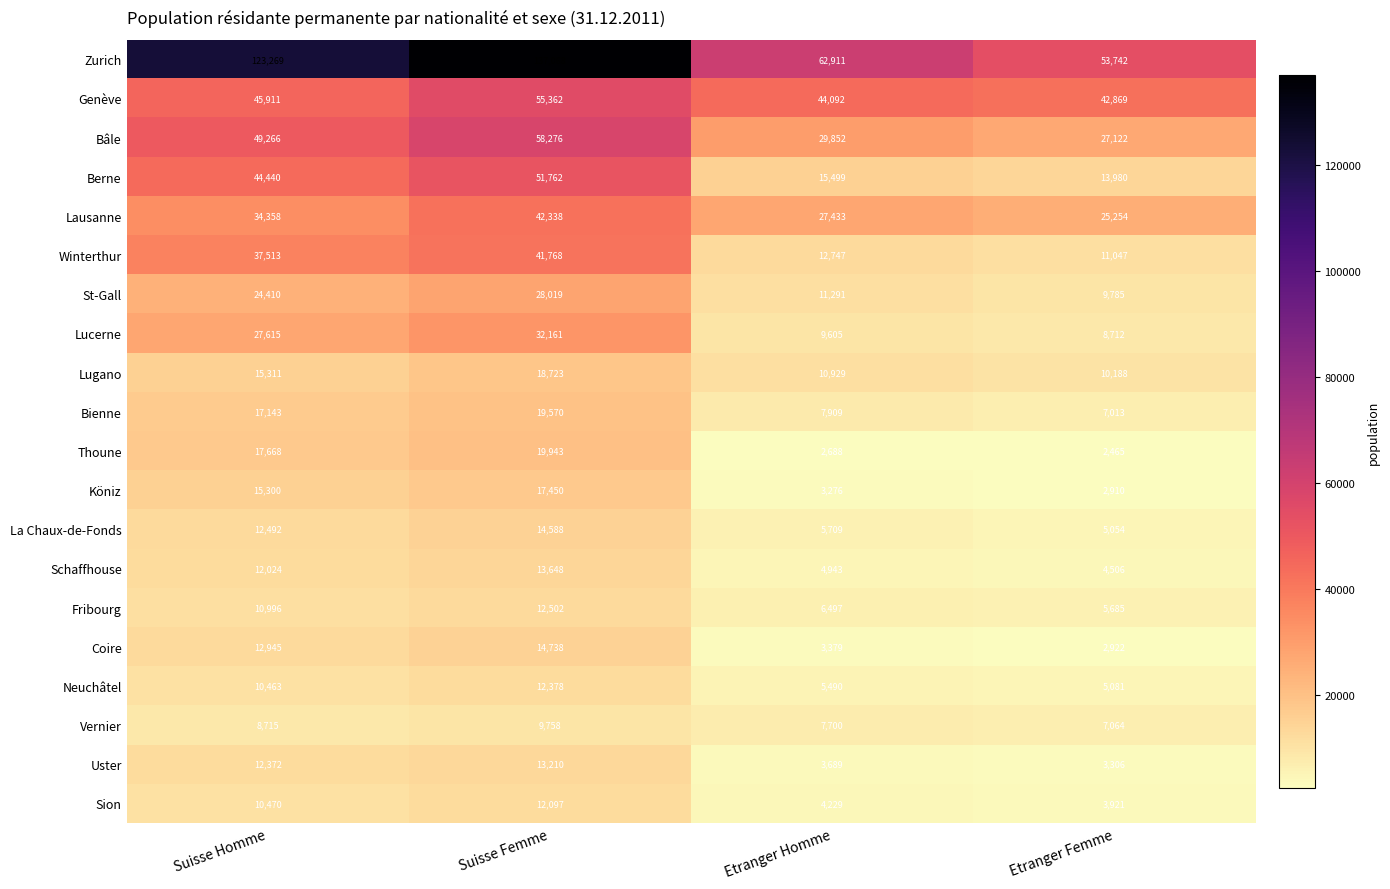

How many data points does each series have?

4